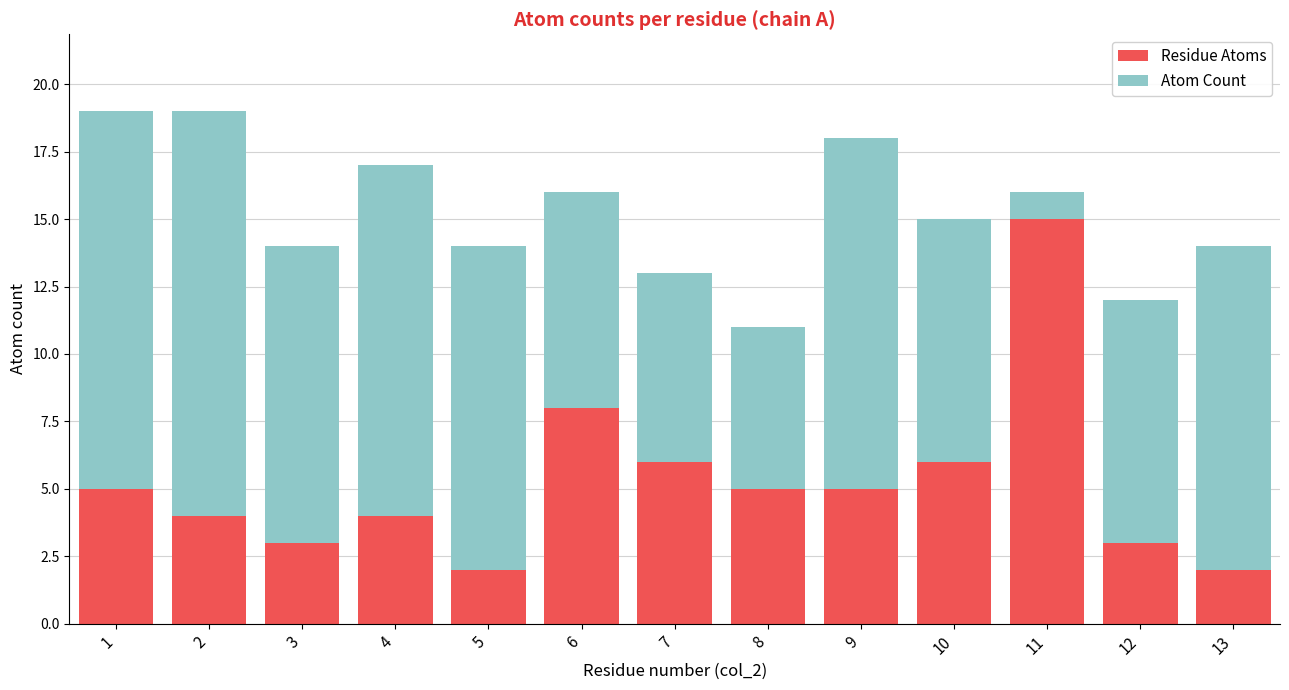

At which label is Residue Atoms closest to 8?

6